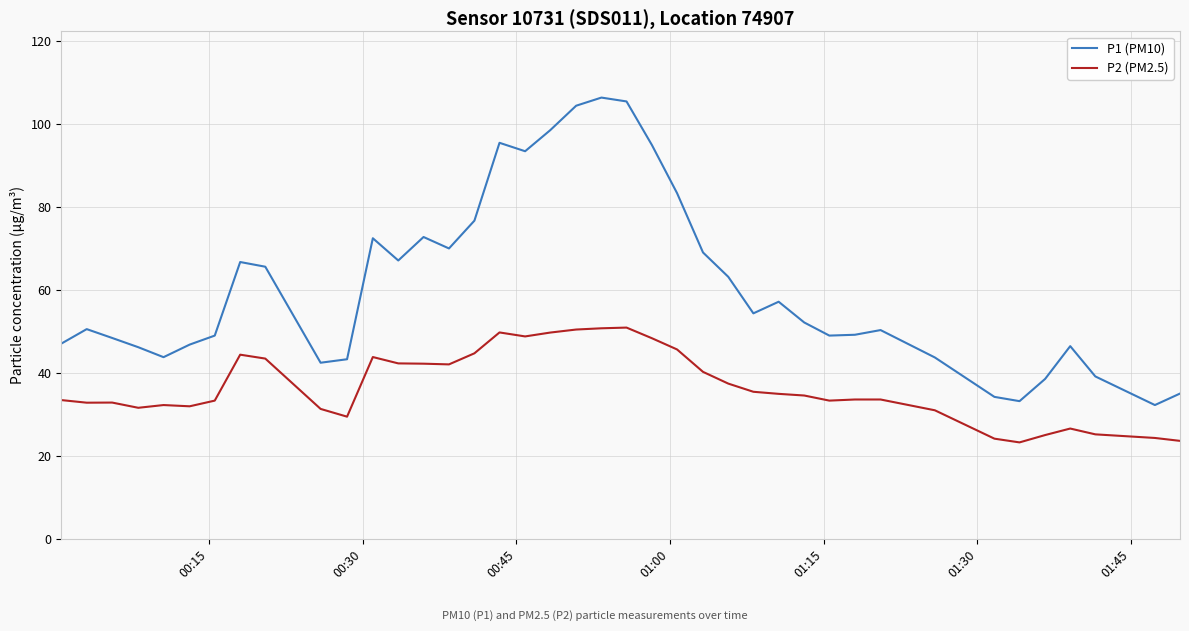

What is the difference between the maximum and minimum values in the P1 (PM10) series?

74.1